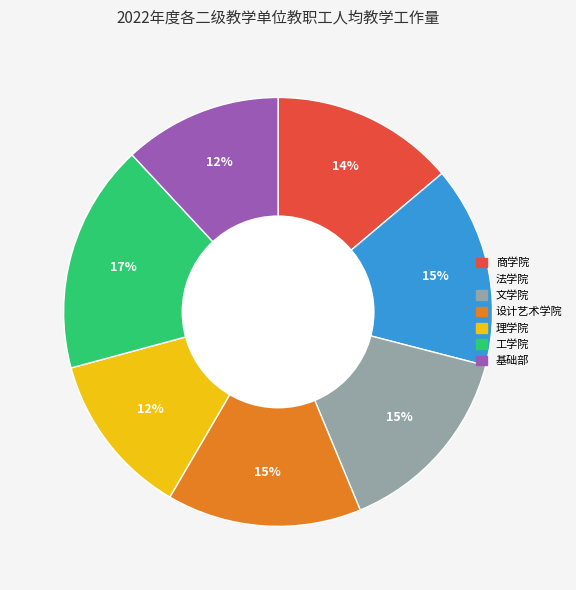

Which category has the biggest portion of the pie?

工学院